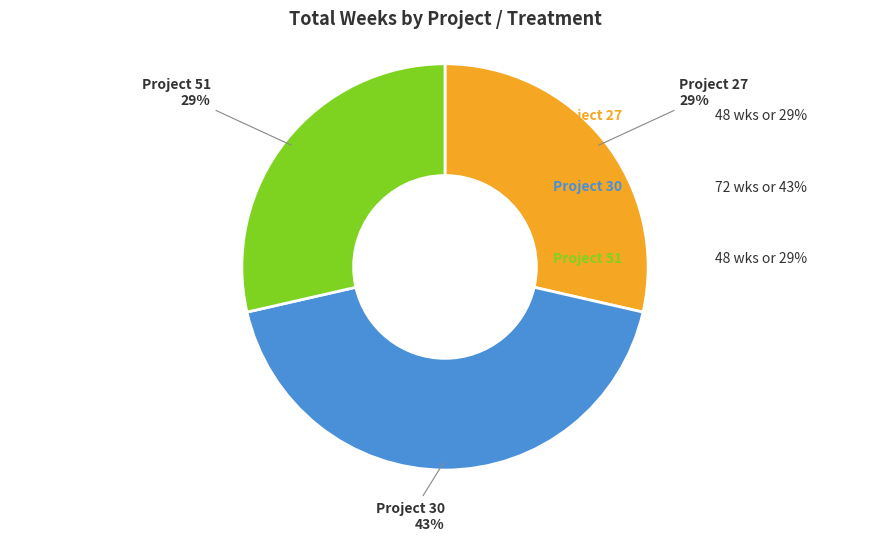

Does any single category account for the majority?

No